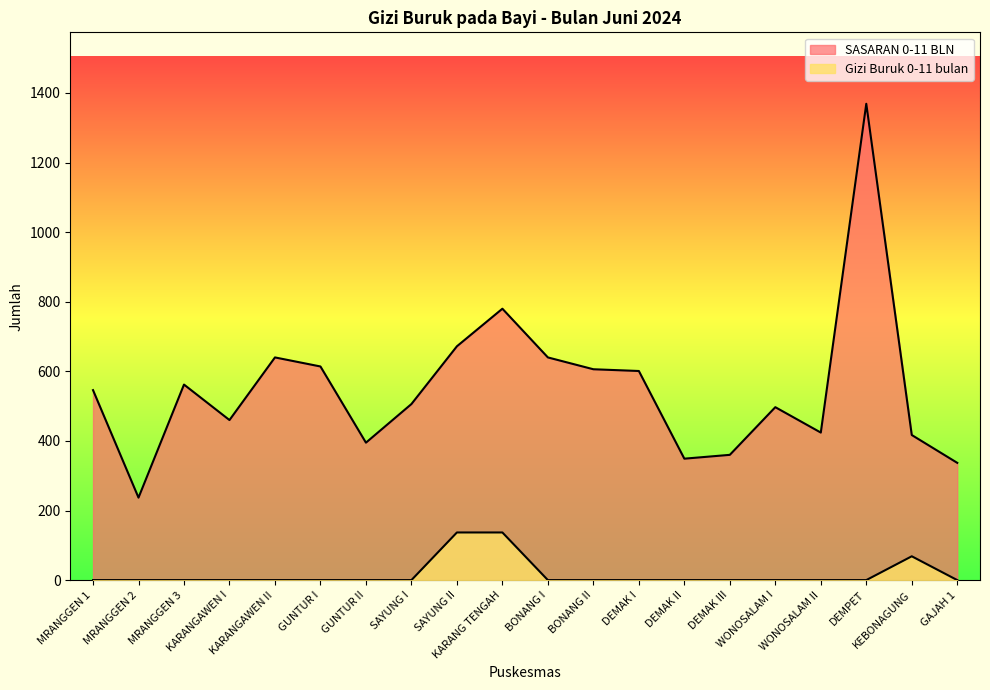

What is the difference between the maximum and second lowest values in the Gizi Buruk 0-11 bulan series?

136.9